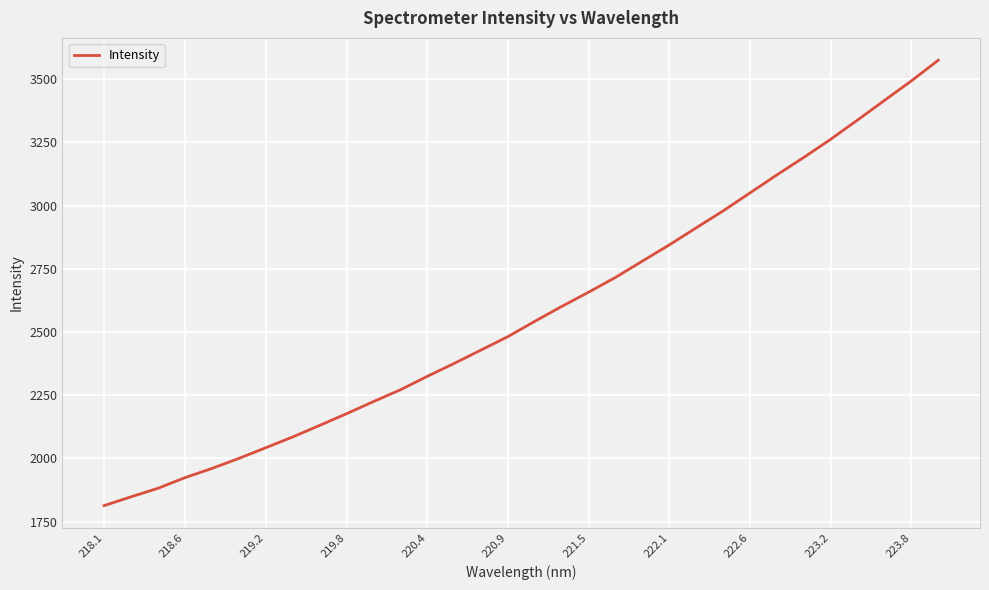

What is the maximum value shown in the chart?

3574.8